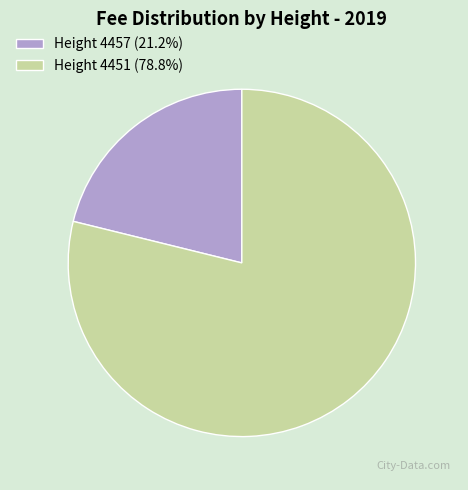

Approximately how many times larger is the value at Height 4451 (78.8%) compared to Height 4457 (21.2%)?

3.7